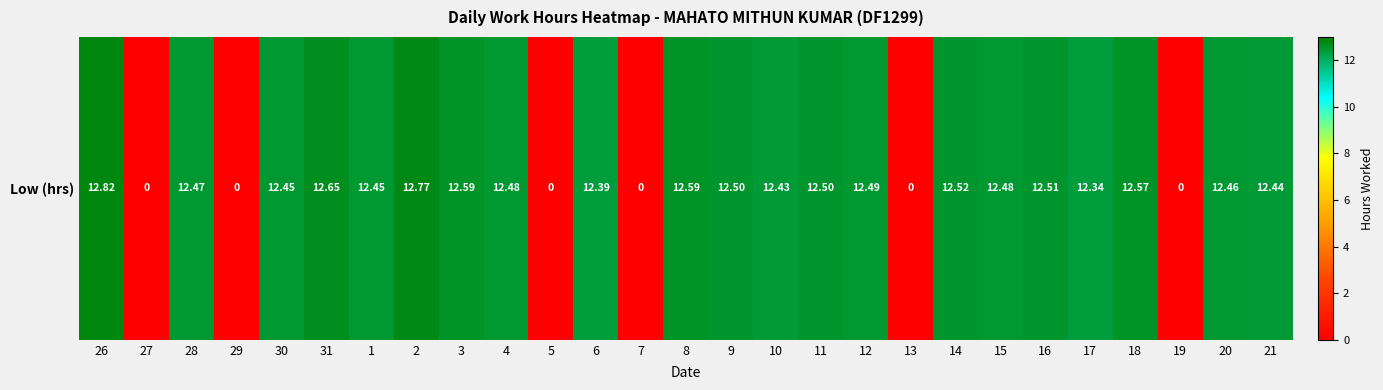

What is the difference between the maximum and minimum values?

12.8